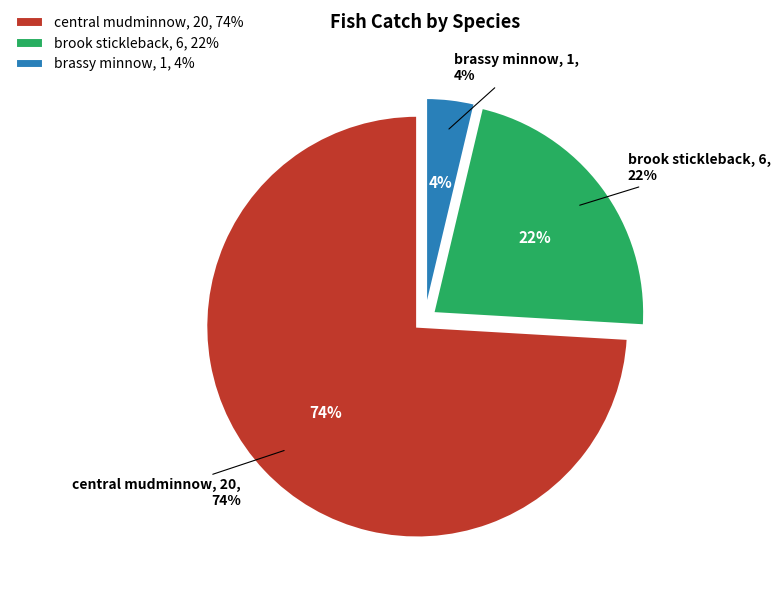

How many slices are in this pie chart?

3